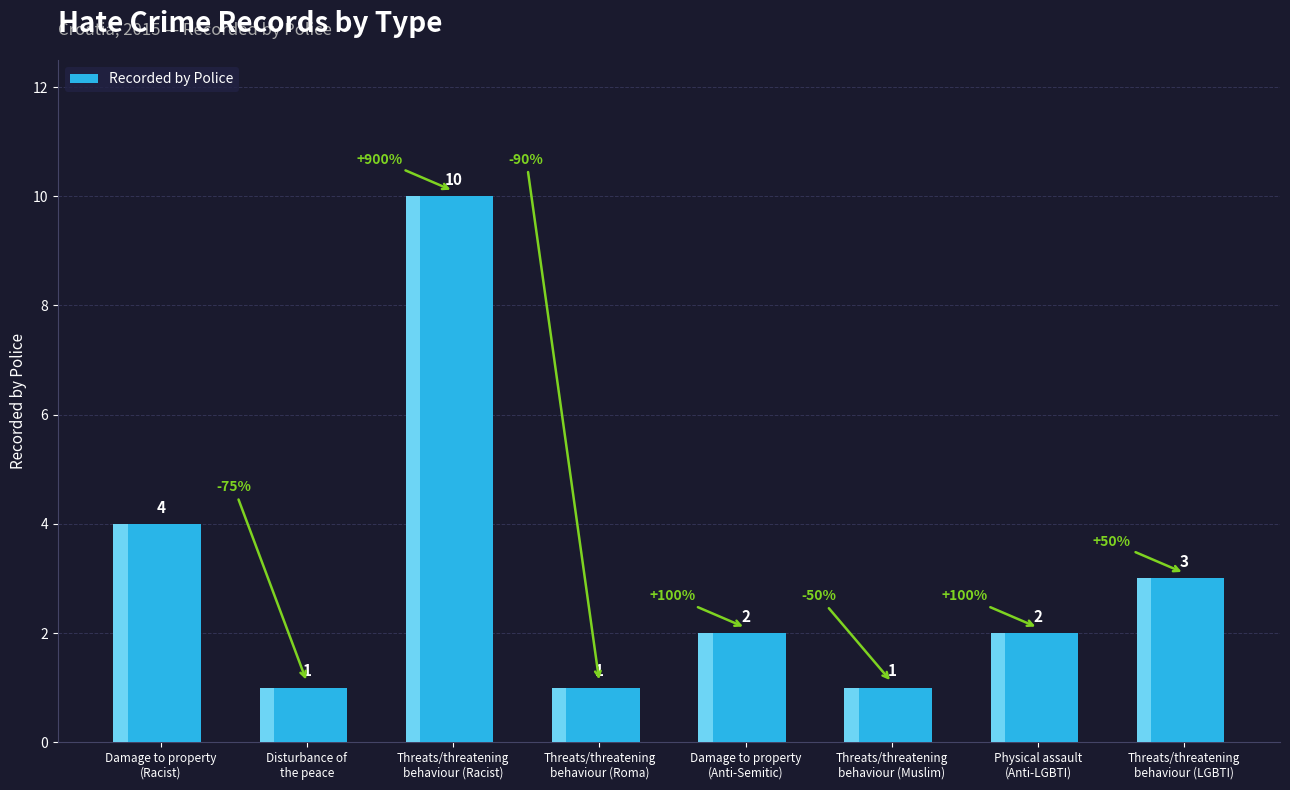

Is it true that the value at Threats/threatening
behaviour (Roma) is 0?

False